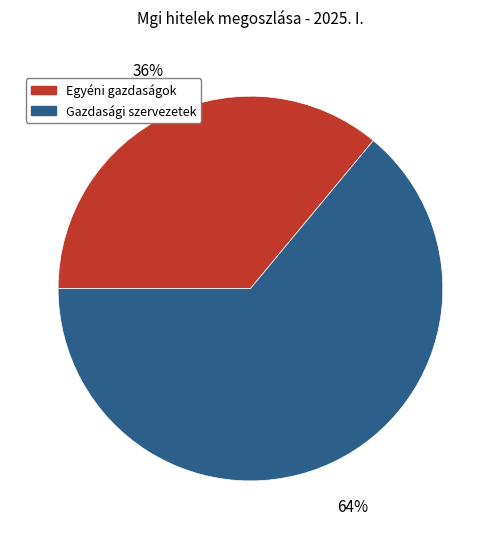

How many segments does this pie chart have?

2